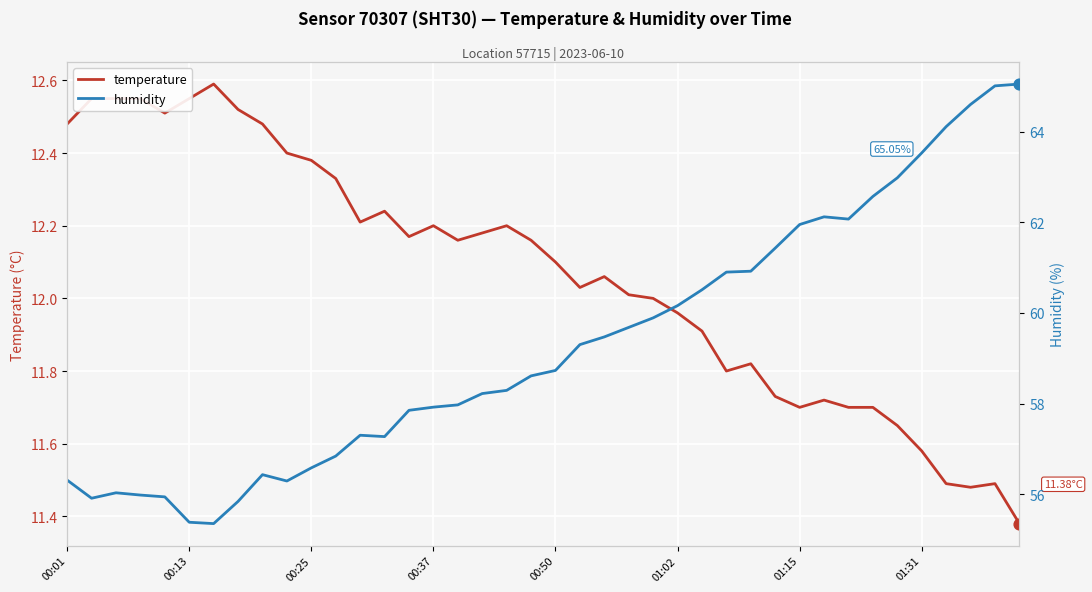

At which category is the sum across all series the highest?

38